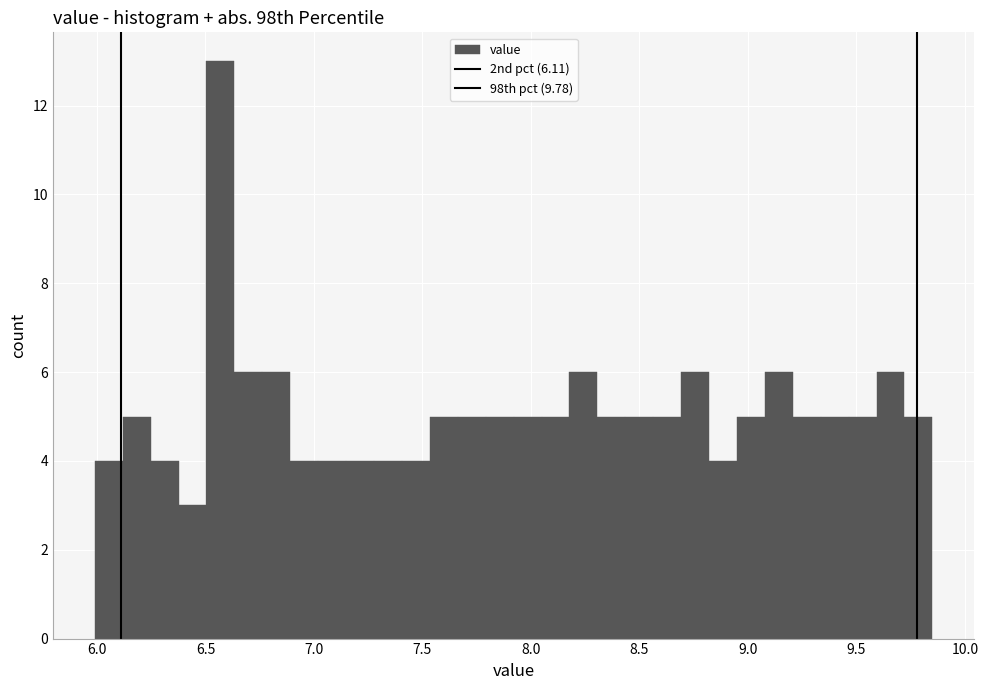

Around what value on the x-axis is the tallest bar? Give the approximate position of its centre, as read against the axis.

6.55